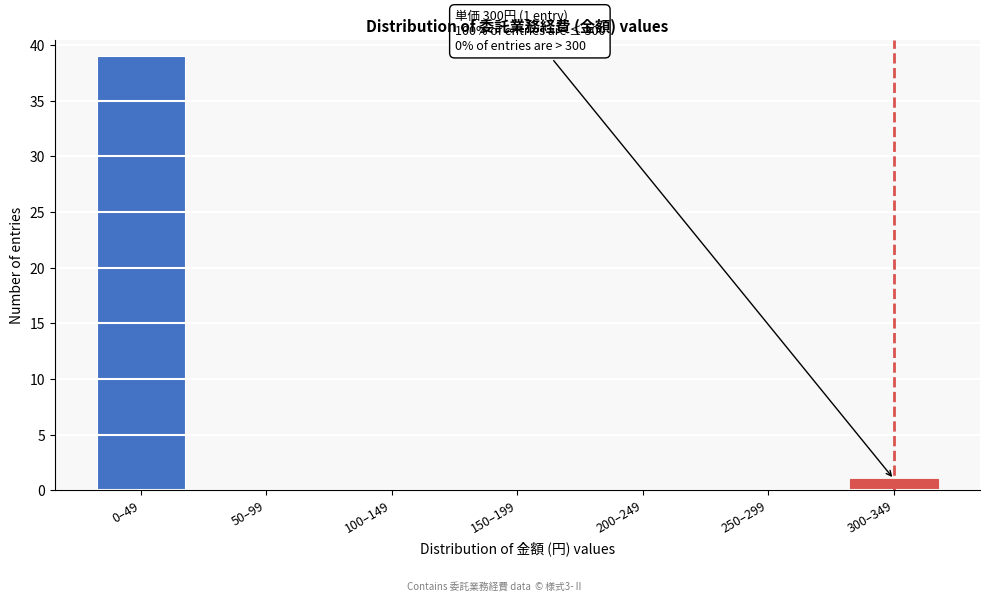

Reading left to right, extract all data points from this chart.

0–49=39	50–99=0	100–149=0	150–199=0	200–249=0	250–299=0	300–349=1